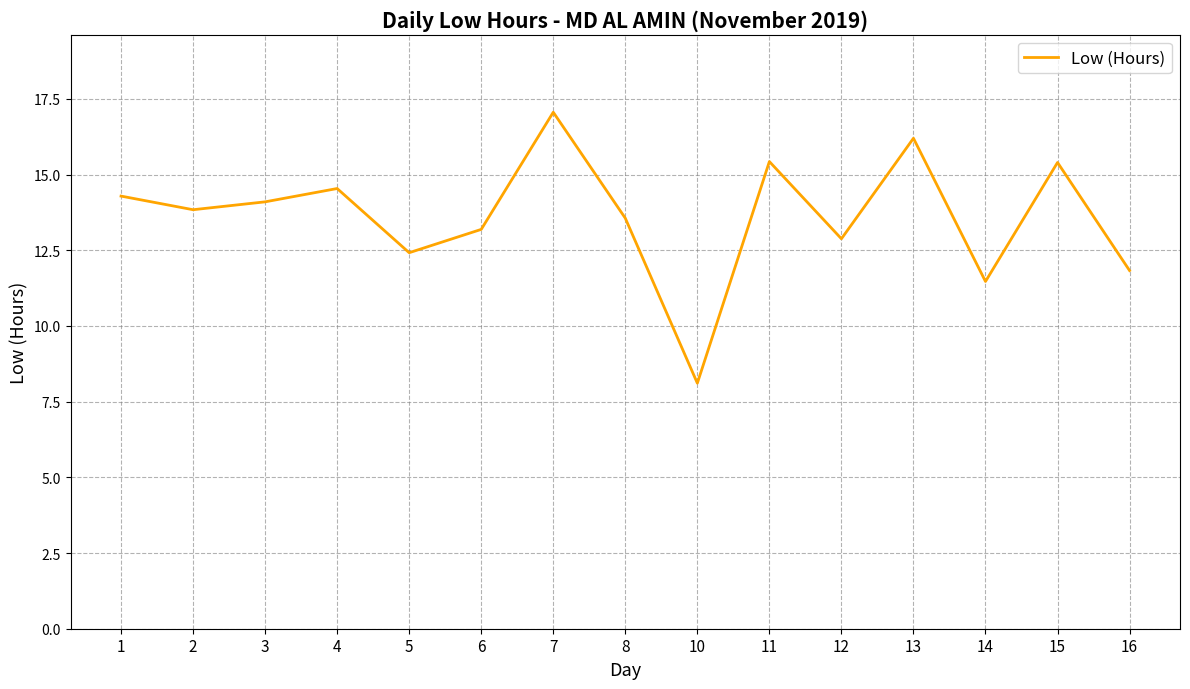

What is the ratio of the value at 14 to the value at 15?

0.7